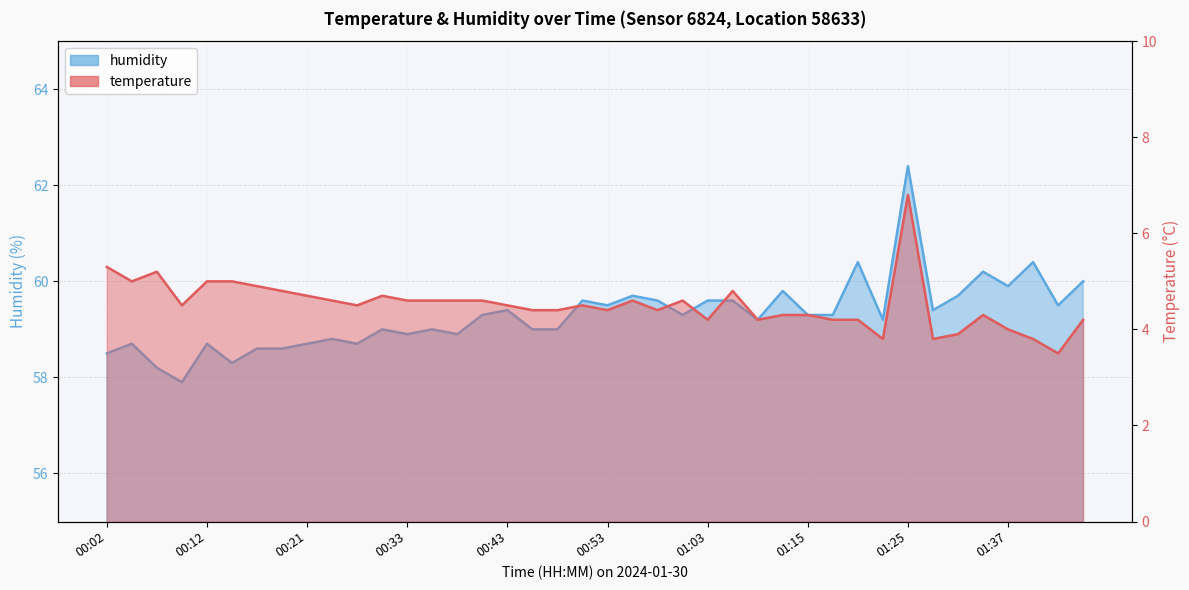

How many interior local peaks does the humidity series have?

13